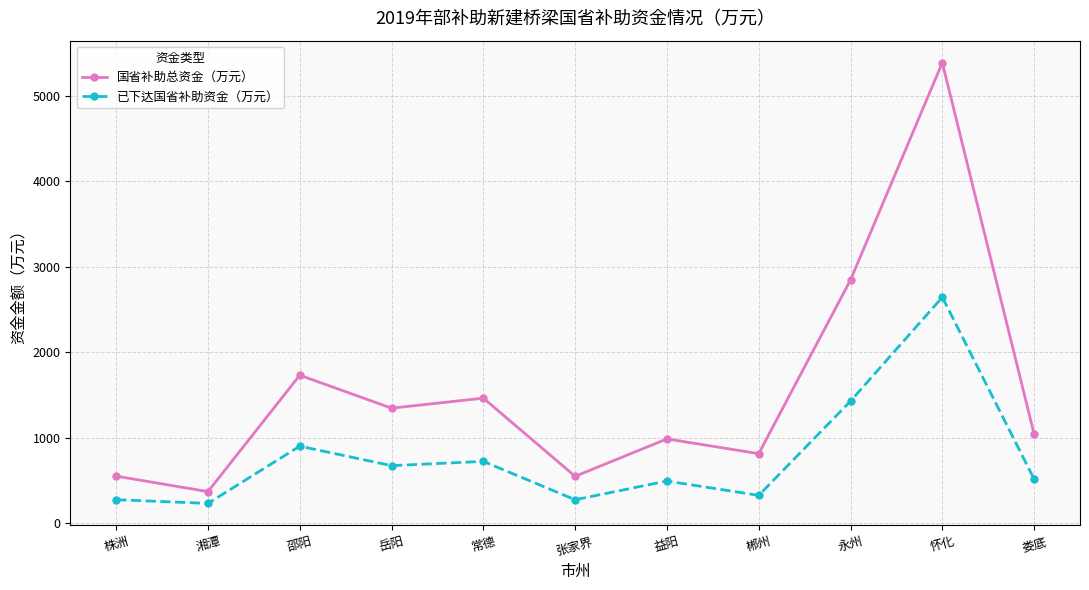

Which series has the largest range (max minus min)?

国省补助总资金（万元）